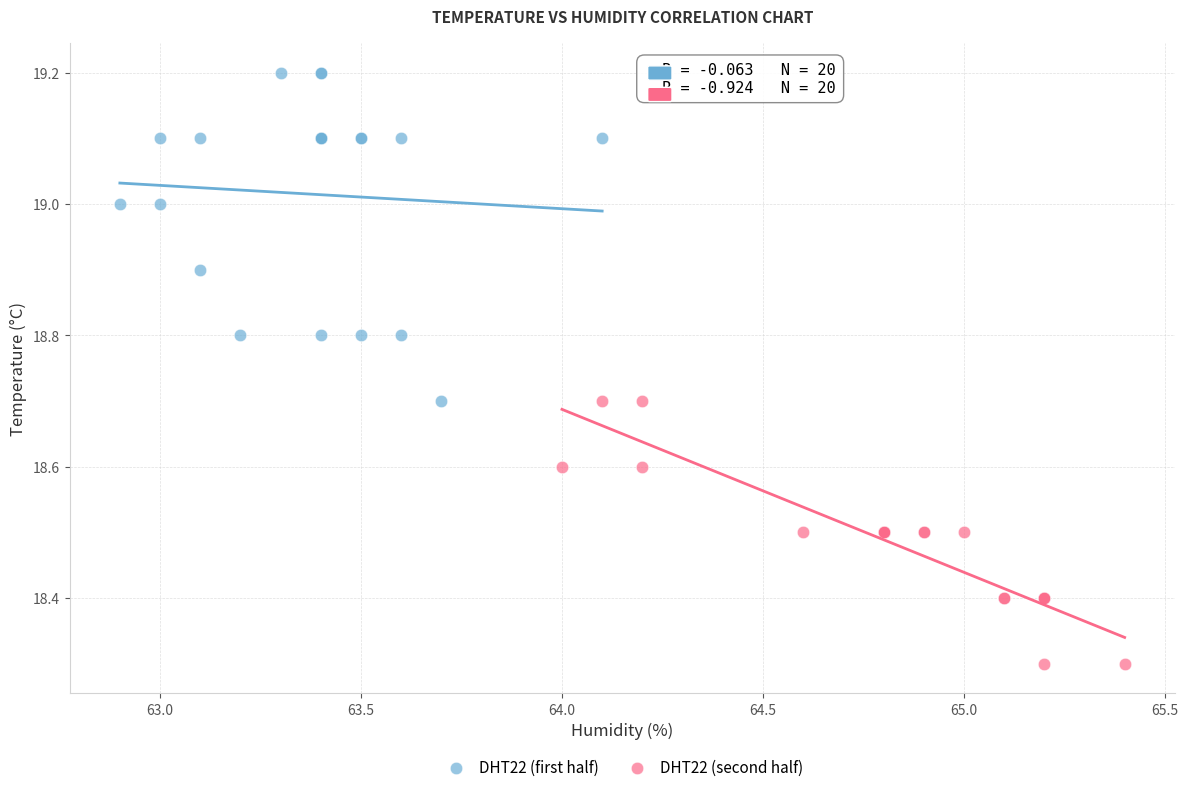

Which series contains the highest Y value?

DHT22 (first half)